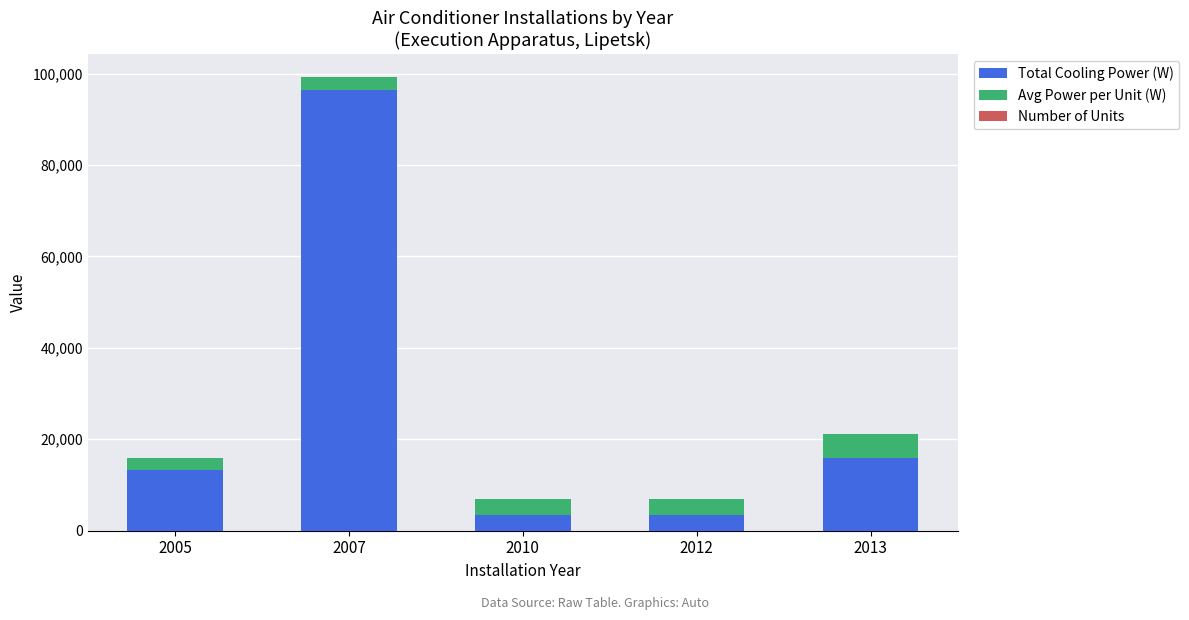

What is the average value of the Total Cooling Power (W) series?

26510